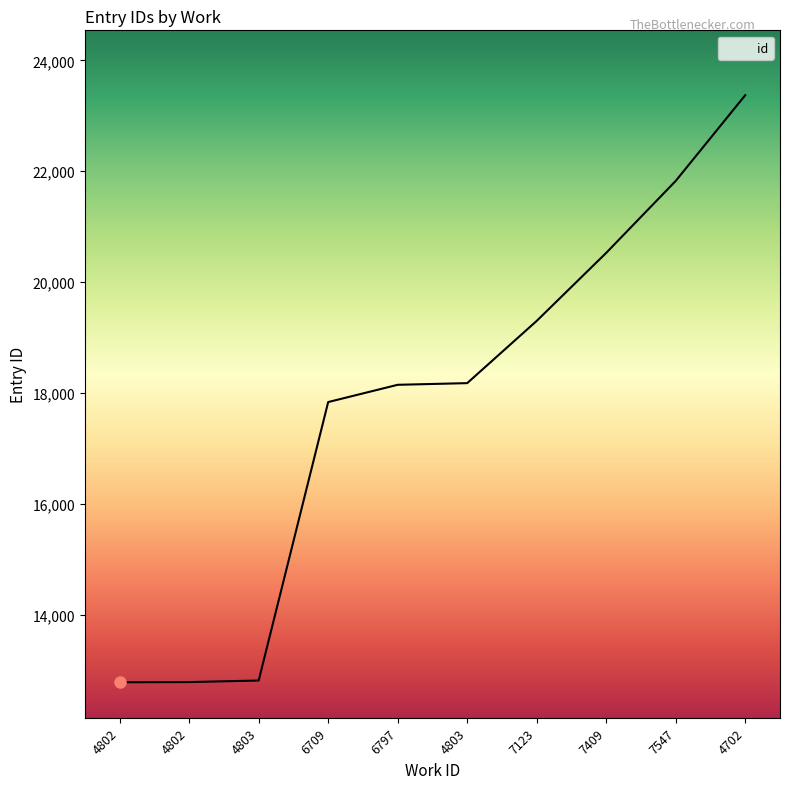

Does the chart have visible grid lines?

No